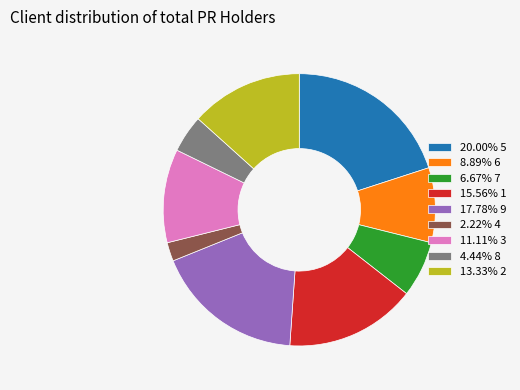

Combined, do 4.44% 8 and 17.78% 9 account for over 50%?

No